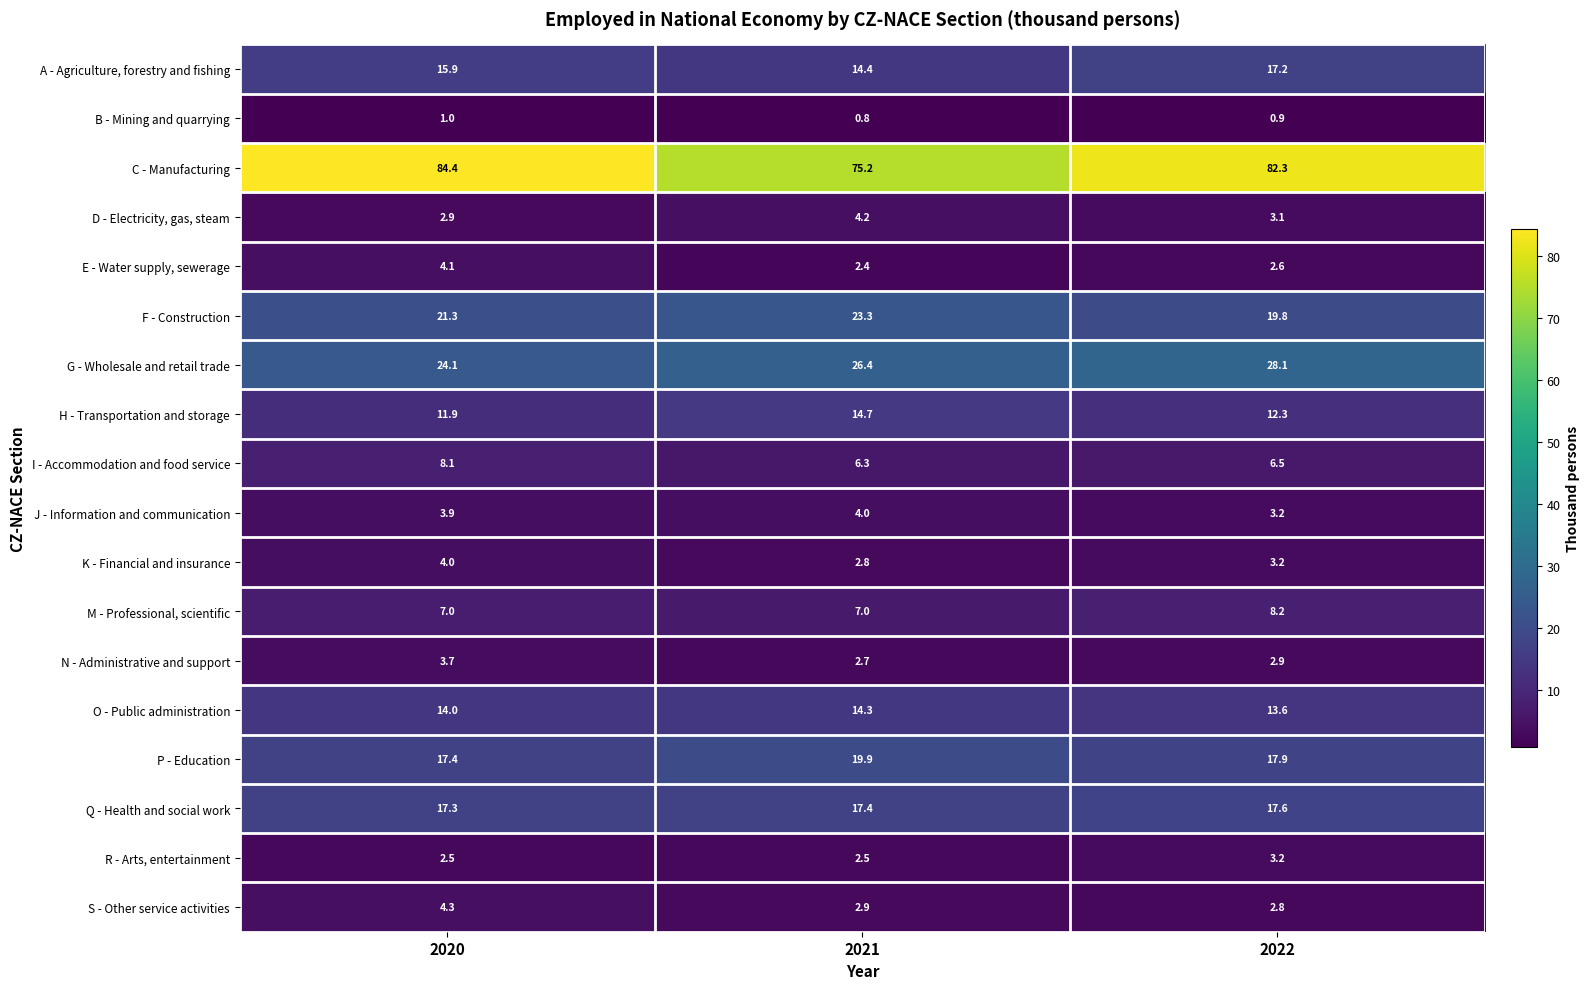

What is the difference between the highest and lowest values at 2022?

81.4